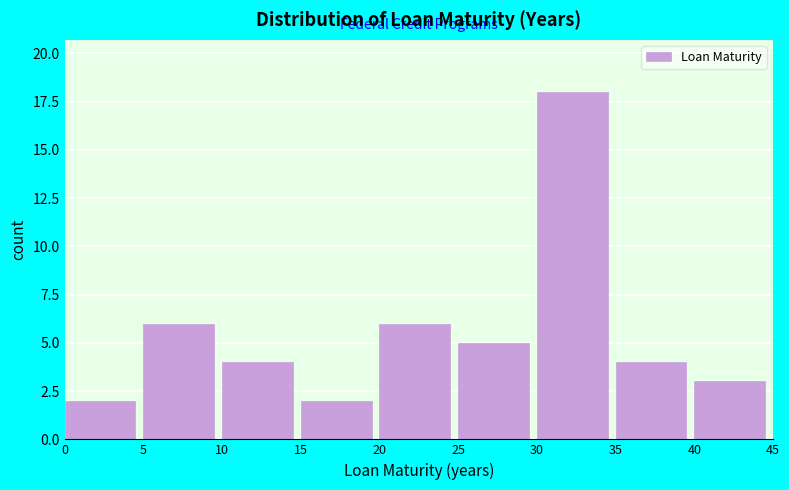

What is the height of the bar covering 40 to 45 on the x-axis? The values are not printed on the chart, so give them approximately, as read against the axis.

3